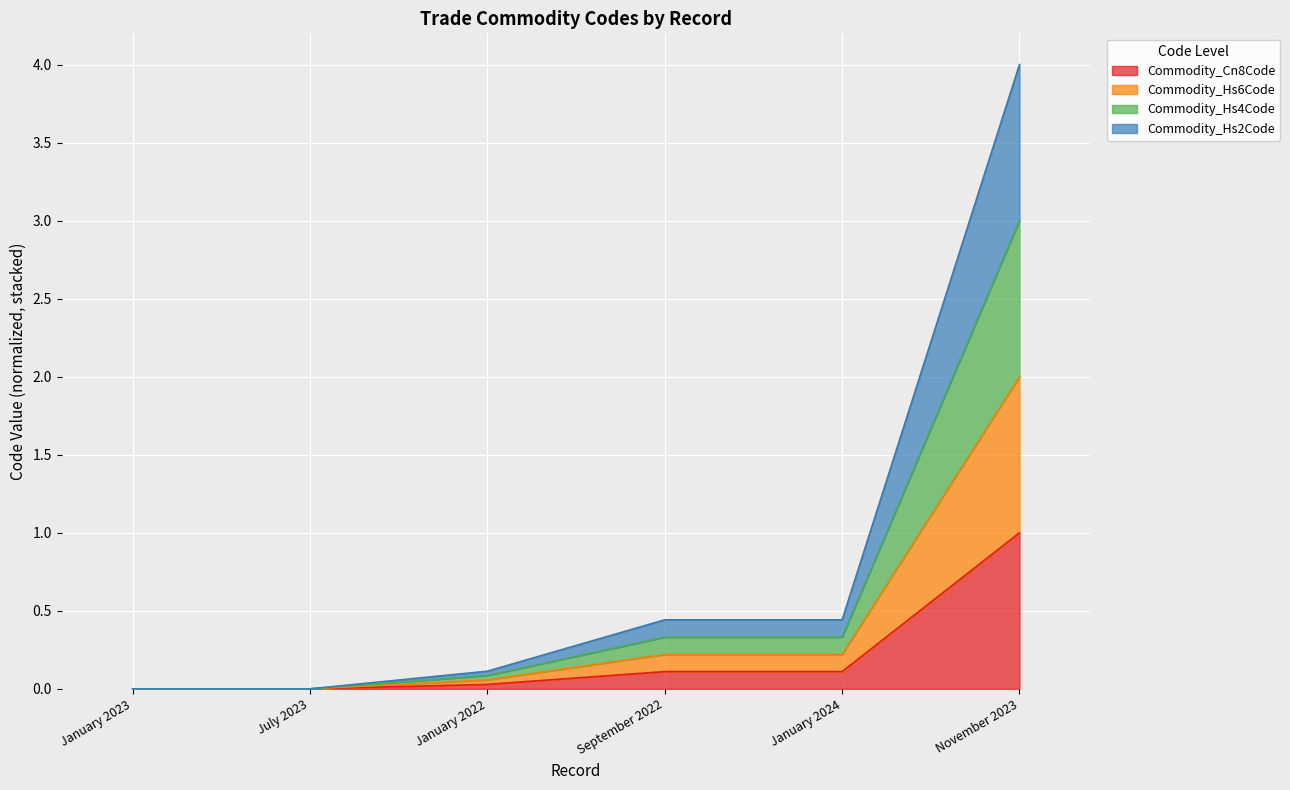

True or false: Commodity_Hs6Code and Commodity_Hs2Code cross at least once.

False